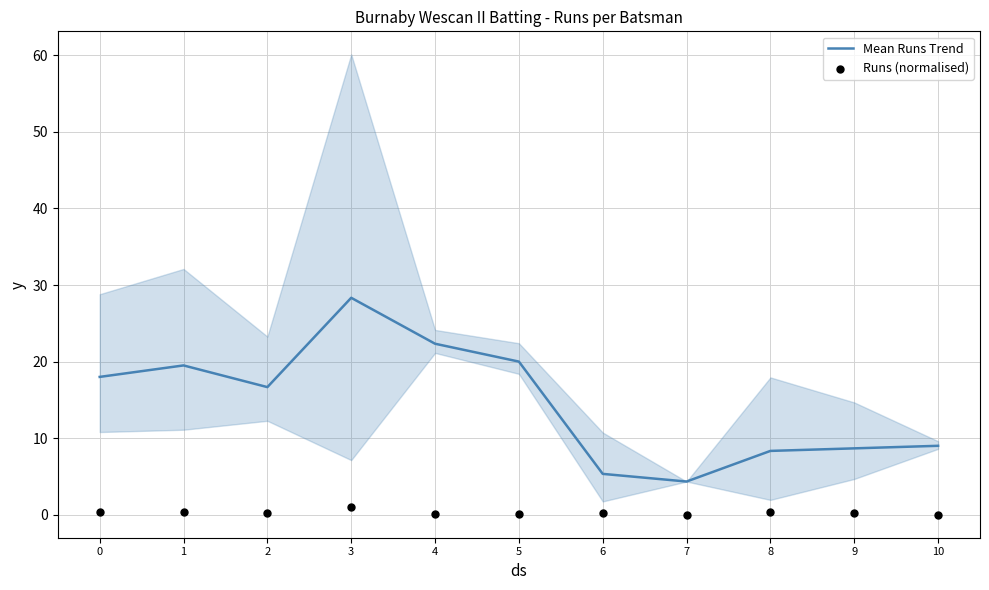

Which series contains the lowest Y value?

Runs (normalised)